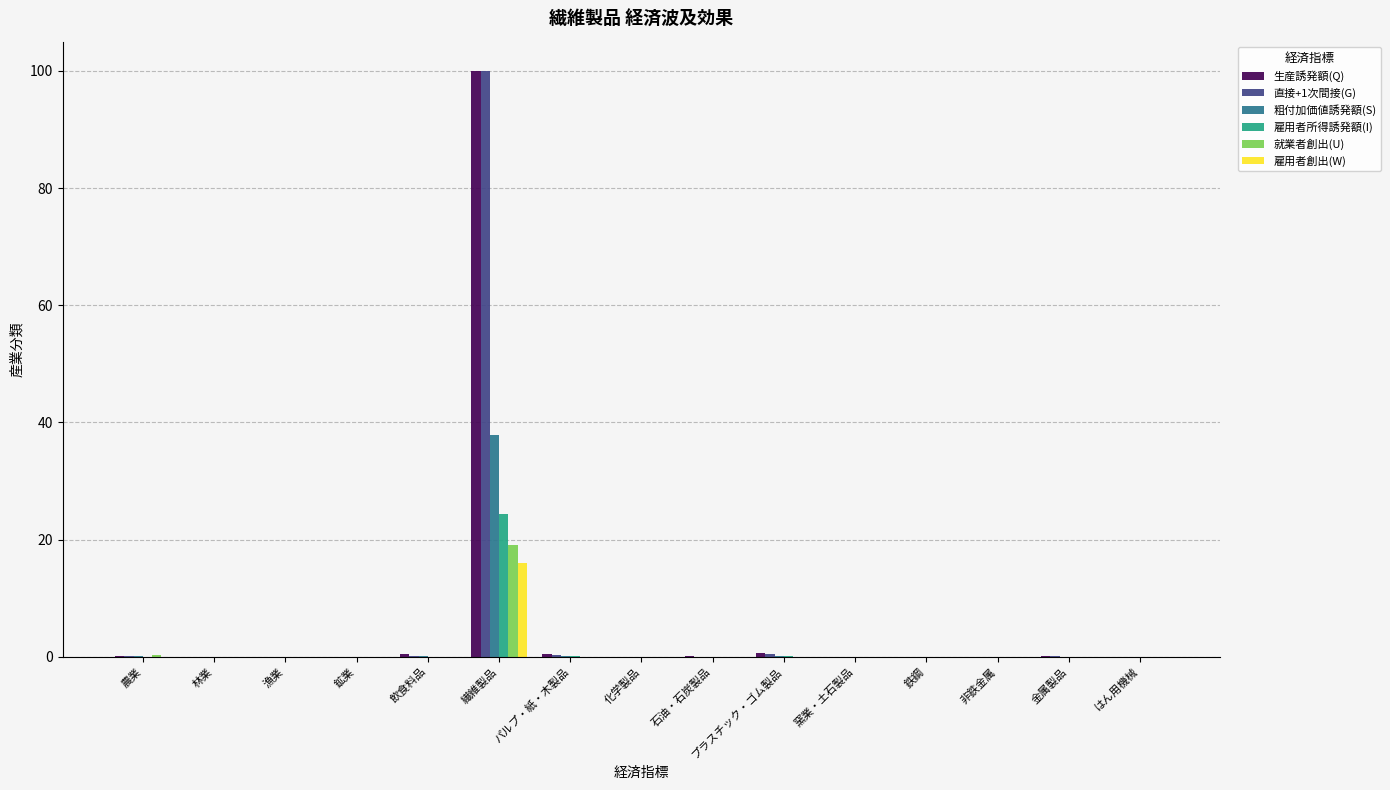

Are the bars grouped side by side (vs. stacked)?

Yes